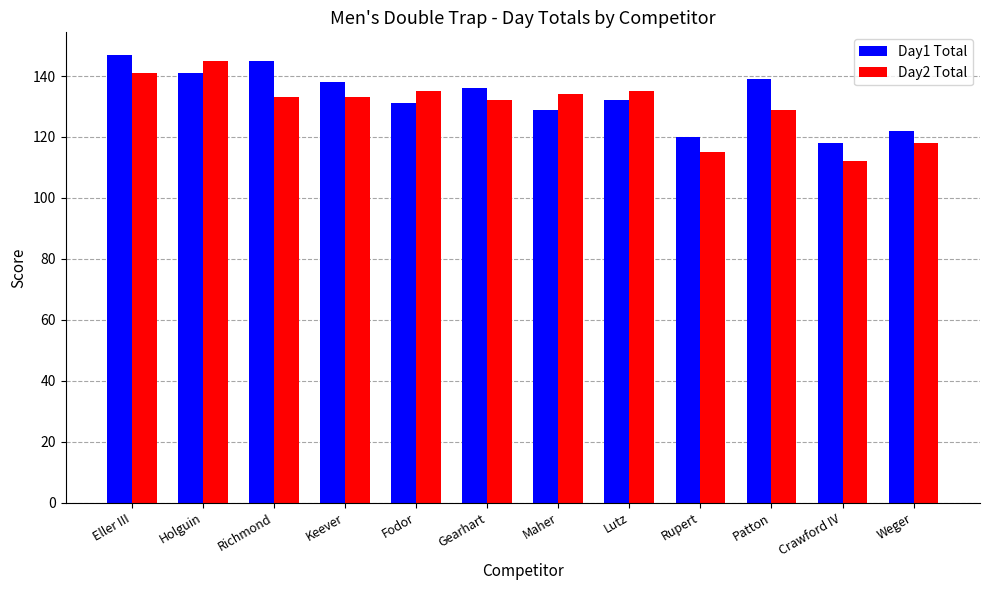

Is it true that Day2 Total equals 133 at Richmond?

True